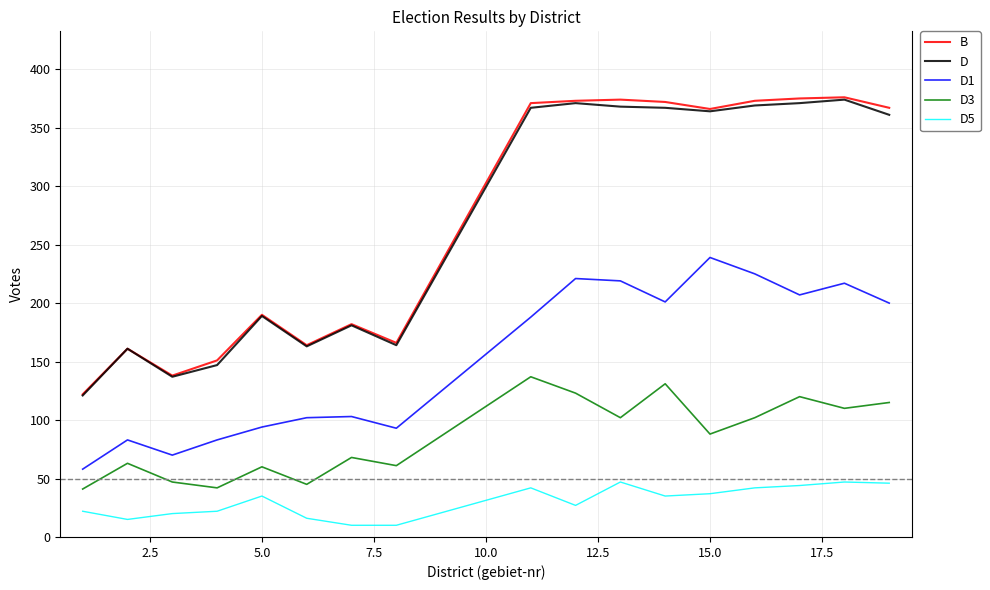

What is the highest value of the D5 series?

47